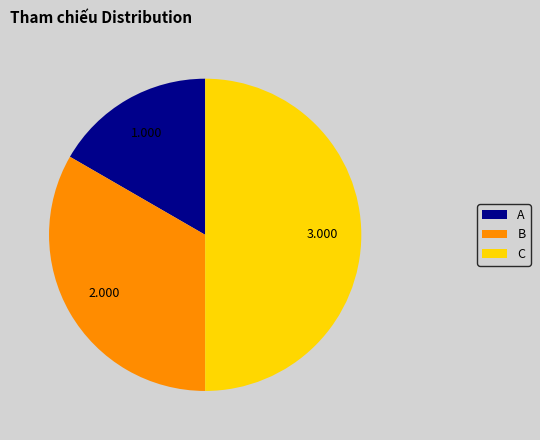

What is the ratio of the value at C to the value at B?

1.5